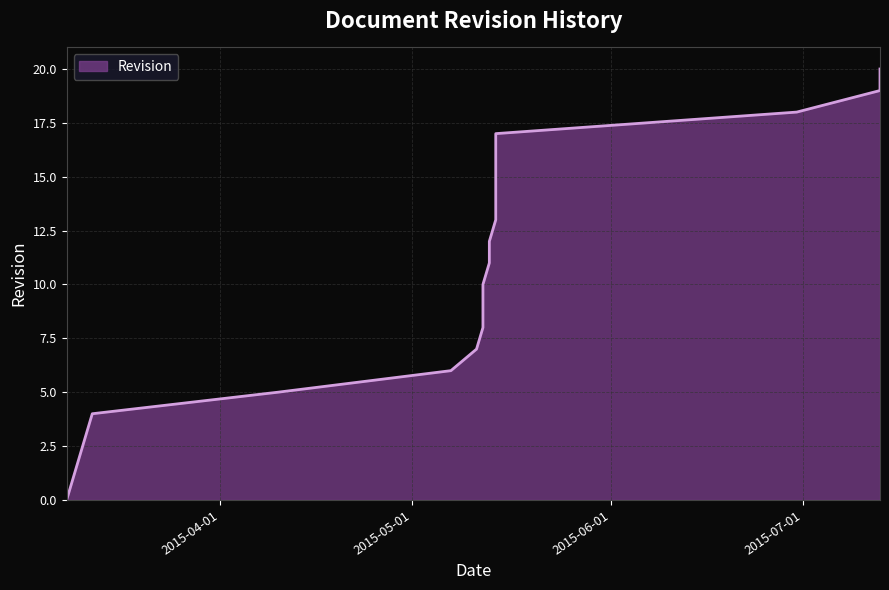

Reading left to right, extract all data points from this chart.

2015-03-08=0	2015-03-09=1	2015-03-10=2	2015-03-11=3	2015-03-12=4	2015-04-10=5	2015-05-07=6	2015-05-11=7	2015-05-12=8	2015-05-12=9	2015-05-12=10	2015-05-13=11	2015-05-13=12	2015-05-14=13	2015-05-14=14	2015-05-14=15	2015-05-14=16	2015-05-14=17	2015-06-30=18	2015-07-13=19	2015-07-13=20